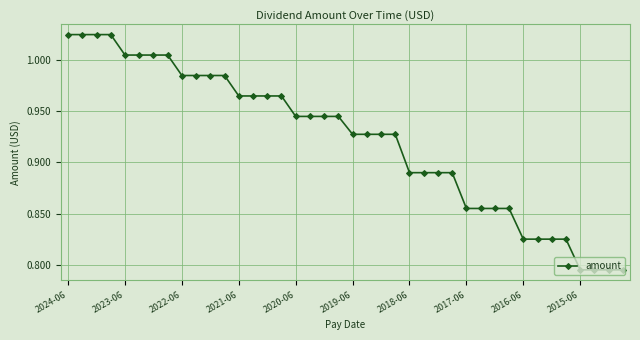

How many lines are shown in the chart?

1